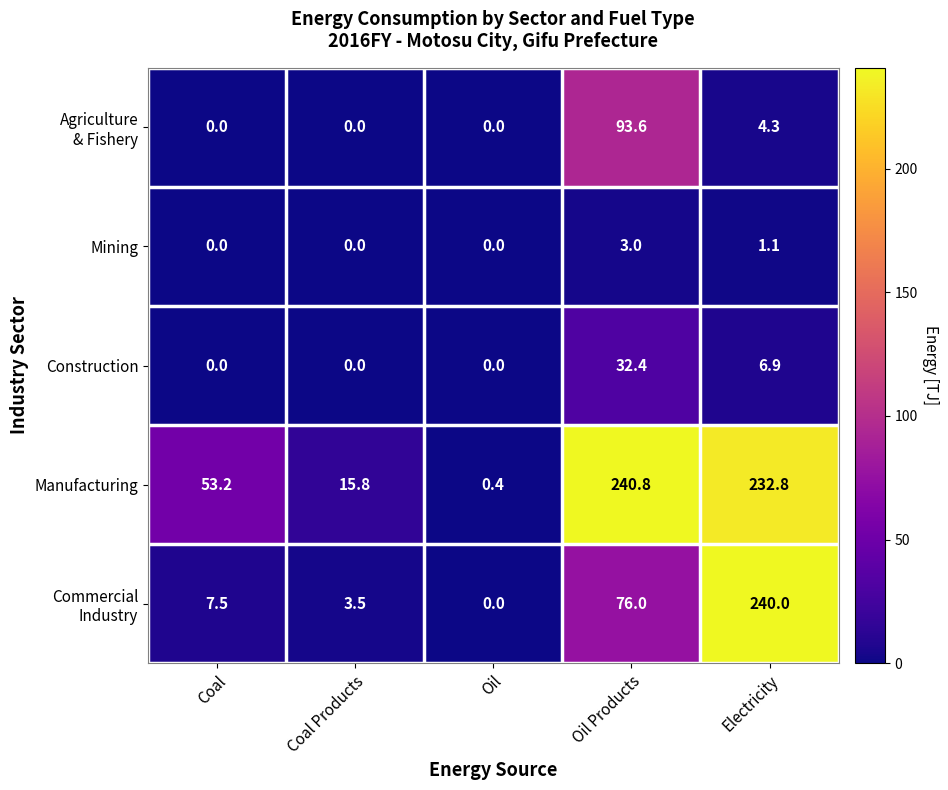

Count the number of categories in the chart.

5